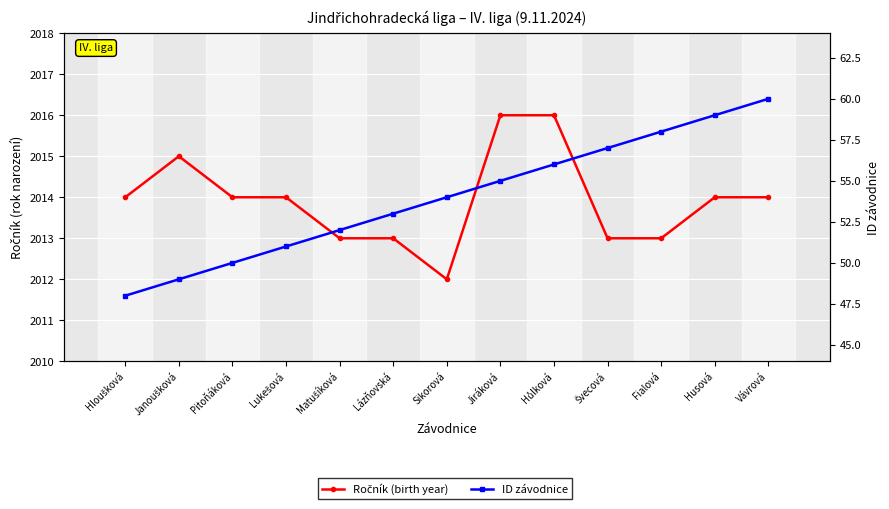

Does the chart display data point markers on the line(s)?

Yes